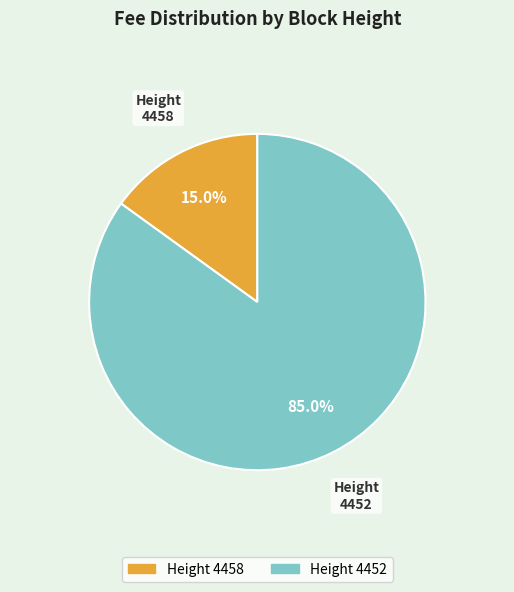

Count the number of slices in the pie.

2